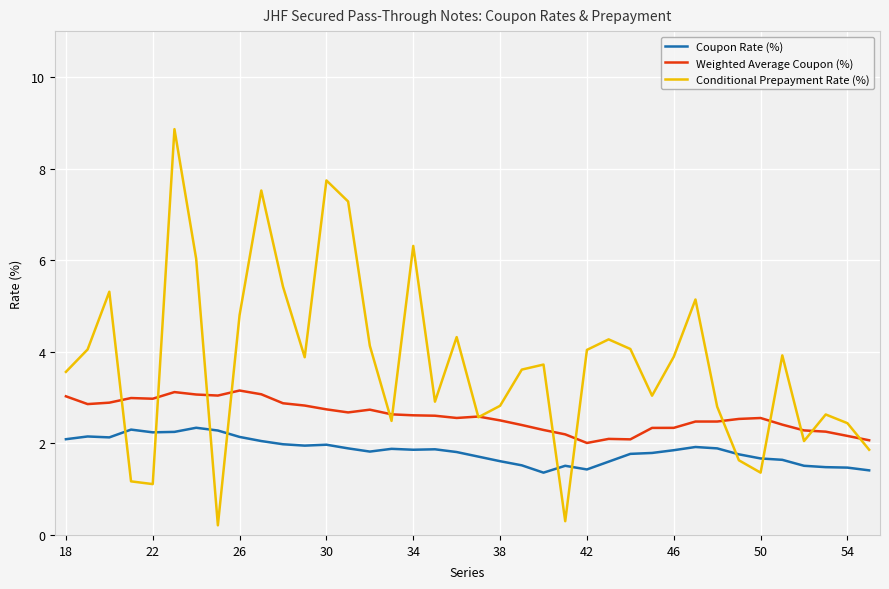

Which series has the largest total across all categories?

Conditional Prepayment Rate (%)